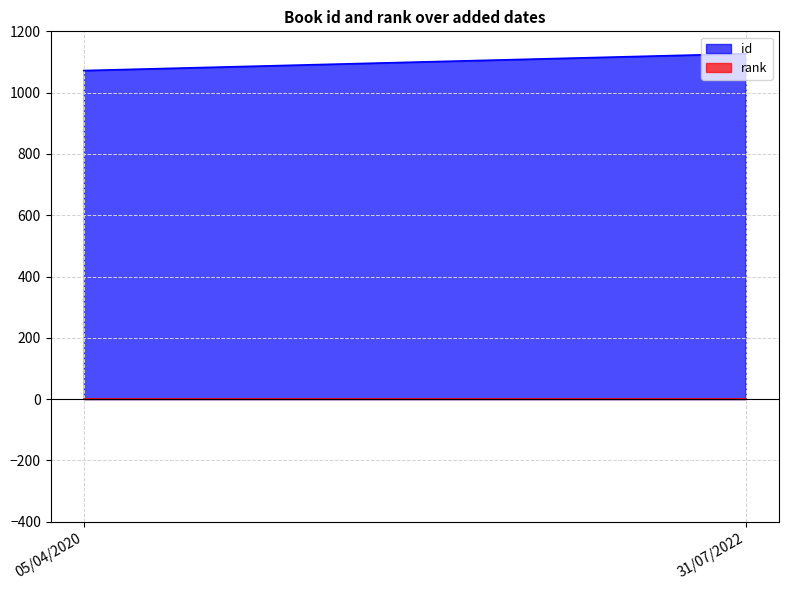

What is the maximum value for rank?

1